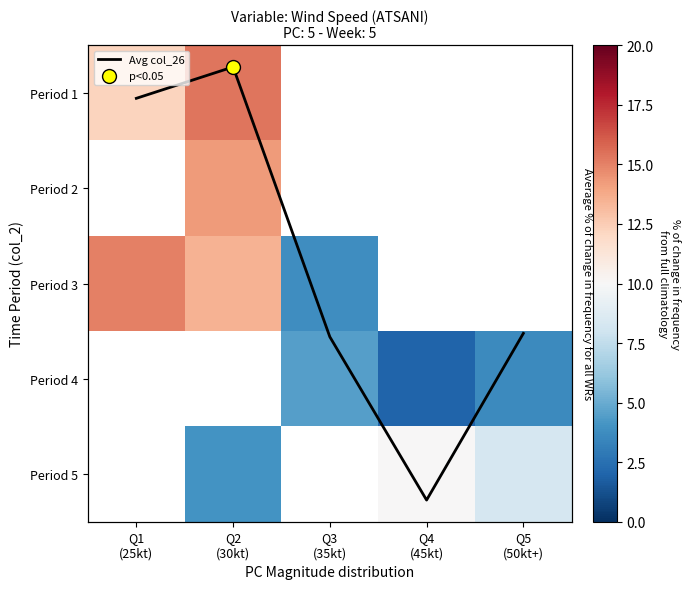

The Avg col_26 series shows 5.5 at Q3
(35kt). True or false?

False